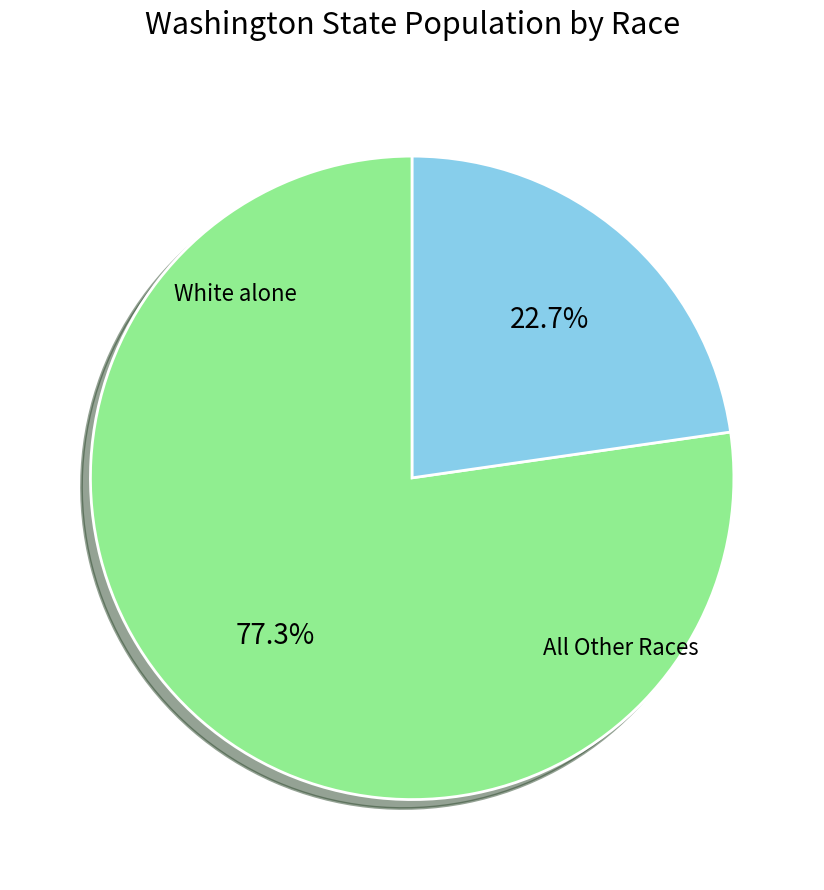

Does any single category account for the majority?

Yes